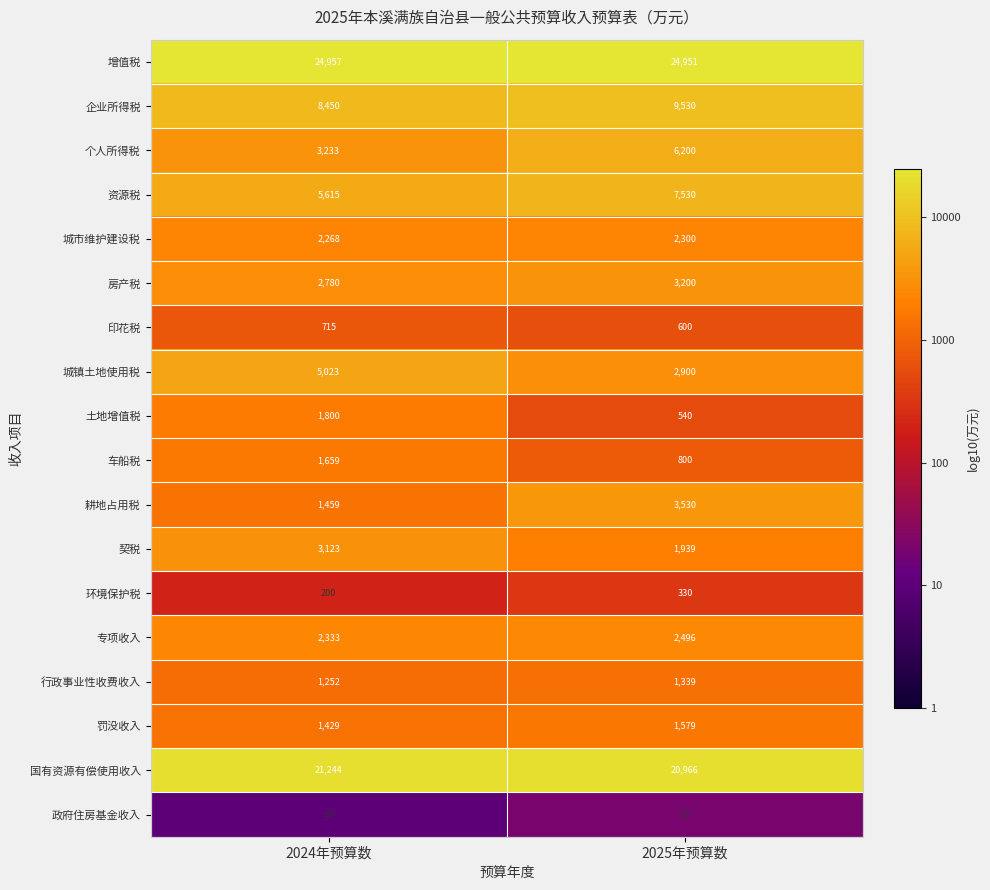

What is the total value across all series at 2025年预算数?

90750